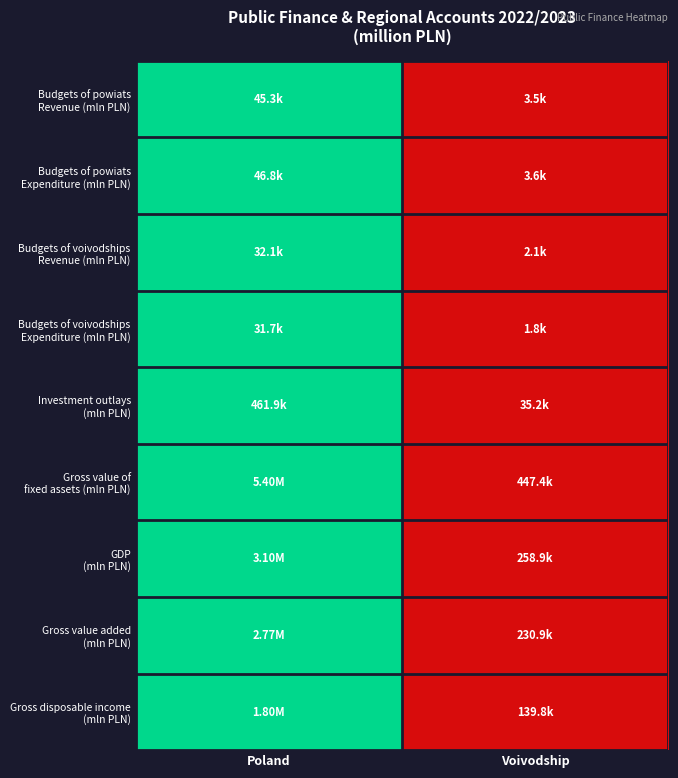

At how many categories does at least one series exceed 0?

1